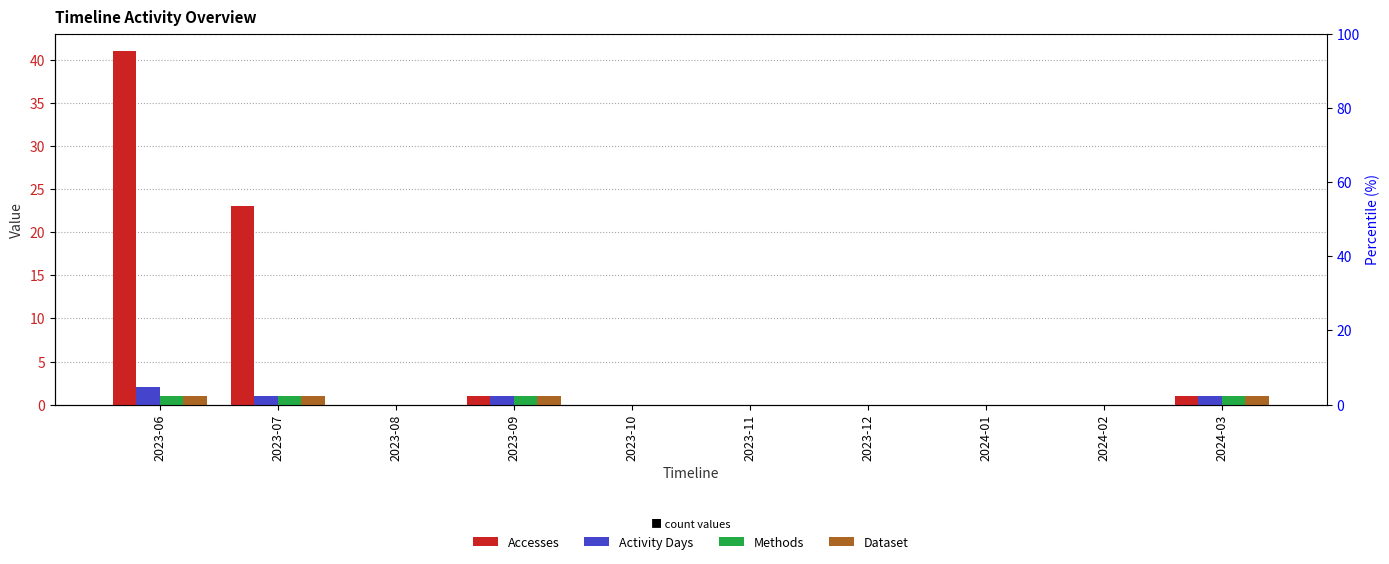

What position from the right is 2023-06?

10